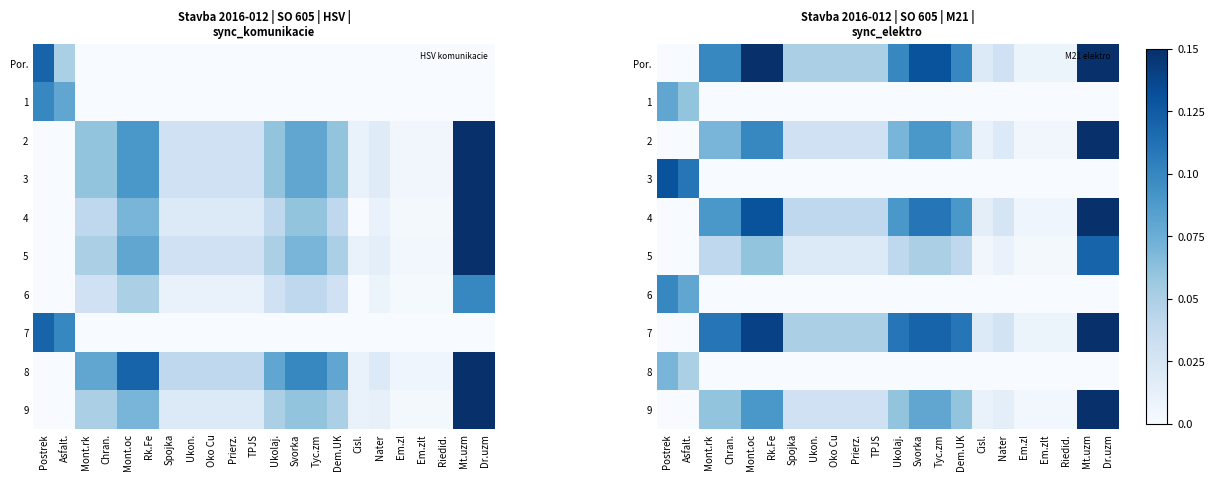

Which category has the highest value in the 3 series?

Postrek